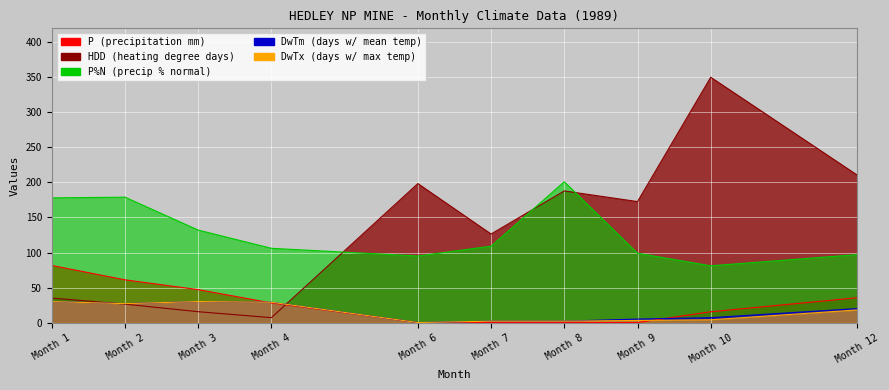

Which label corresponds to the largest value in the chart?

Month 10